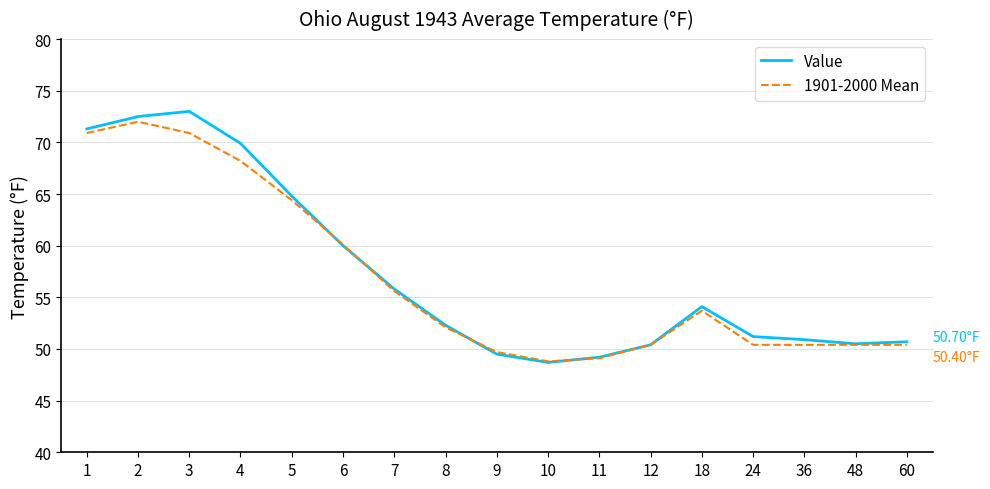

What is the approximate value of 1901-2000 Mean at 6?

60.1